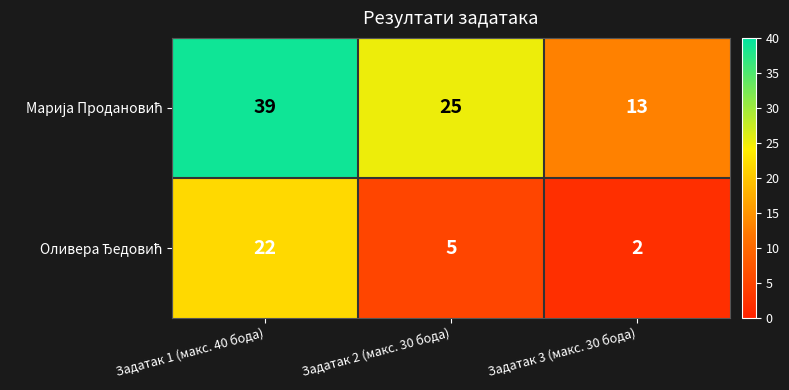

What is the spread (max minus min) of values at Задатак 1 (макс. 40 бода)?

17